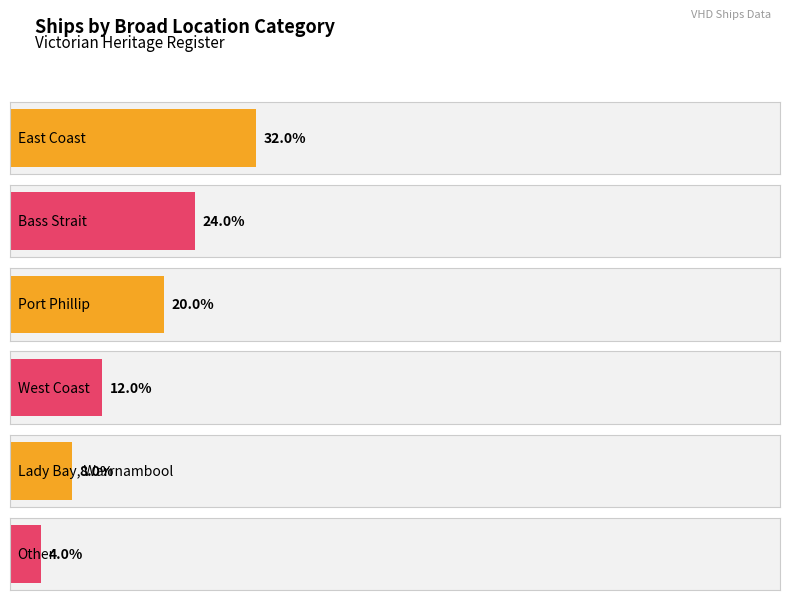

The chart shows a value of 2 at Other. True or false?

False